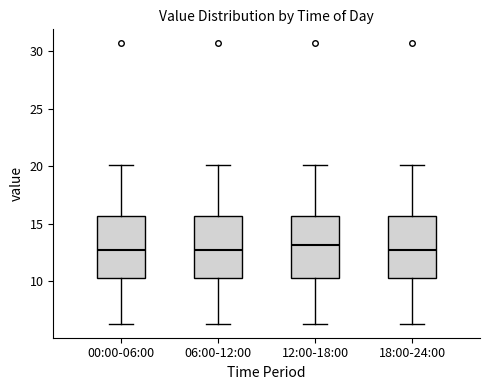

Reading left to right, read every box against the y-axis: the position of its median line, the range the box covers, and the ends of its whiskers. The values are not printed on the chart, so give them approximately, as read against the axis.

00:00-06:00: median 13.0, box 10.5 to 15.5, whiskers 6.5 to 20.0
06:00-12:00: median 13.0, box 10.5 to 15.5, whiskers 6.5 to 20.0
12:00-18:00: median 13.0, box 10.5 to 15.5, whiskers 6.5 to 20.0
18:00-24:00: median 13.0, box 10.5 to 15.5, whiskers 6.5 to 20.0